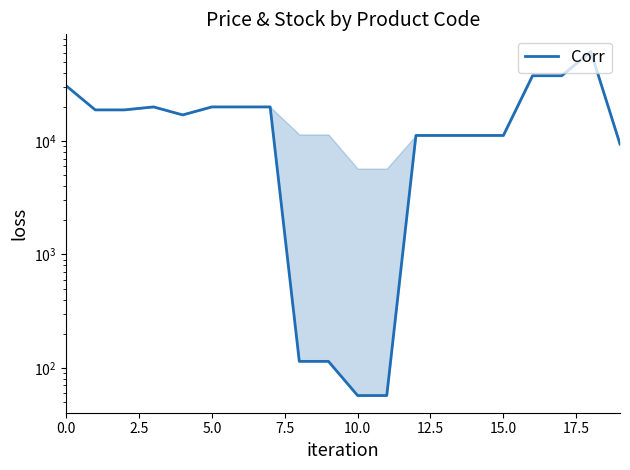

How many points are lower than both their immediate neighbors (excluding endpoints)?

1